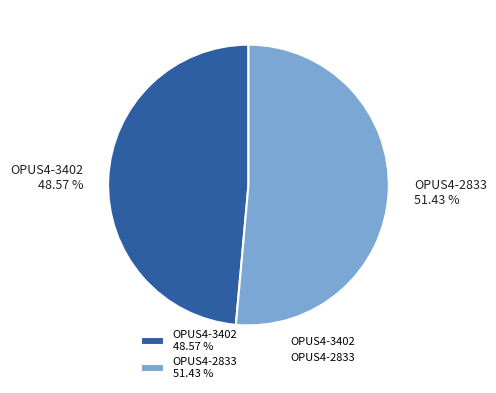

Which slice is the largest?

OPUS4-2833